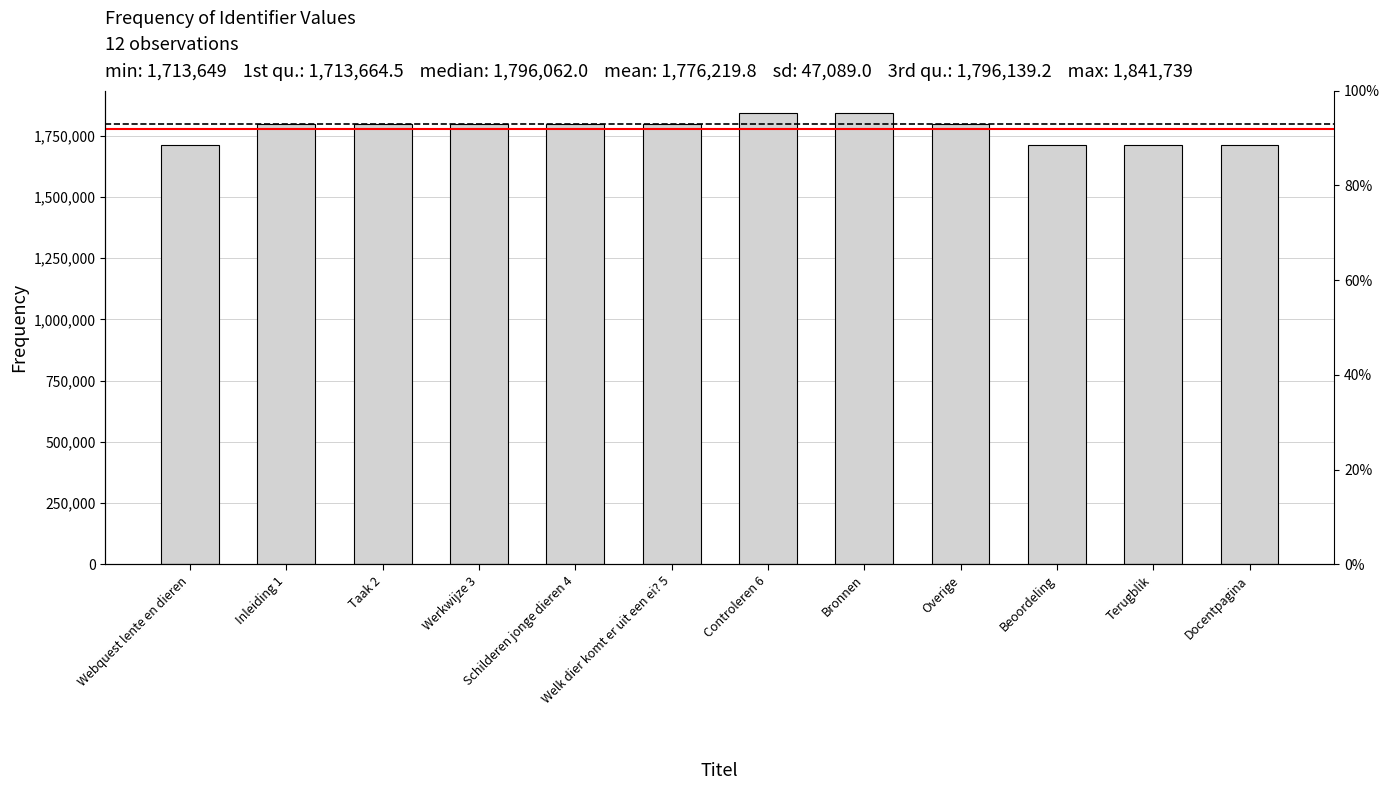

True or false: the data shows 1796138 at Inleiding 1.

True